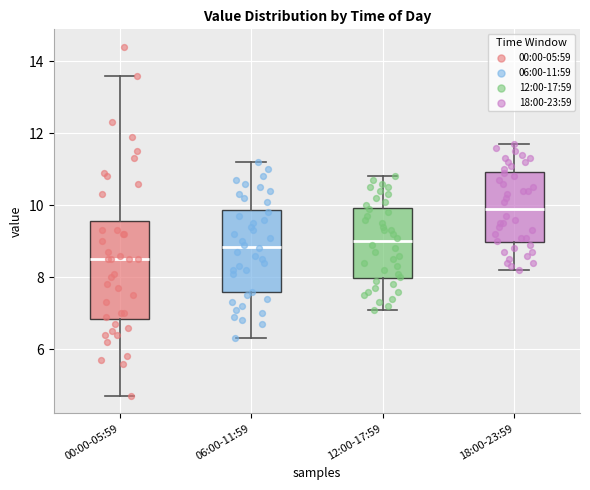

Reading left to right, transcribe this box plot: for each box, give where its median line is, the range the box spans, and where its two whiskers end, as read against the y-axis. The values are not printed on the chart, so give them approximately, as read against the axis.

00:00-05:59: median 8.6, box 6.8 to 9.6, whiskers 4.8 to 13.6
06:00-11:59: median 8.8, box 7.6 to 9.8, whiskers 6.4 to 11.2
12:00-17:59: median 9.0, box 8.0 to 10.0, whiskers 7.2 to 10.8
18:00-23:59: median 10.0, box 9.0 to 11.0, whiskers 8.2 to 11.8